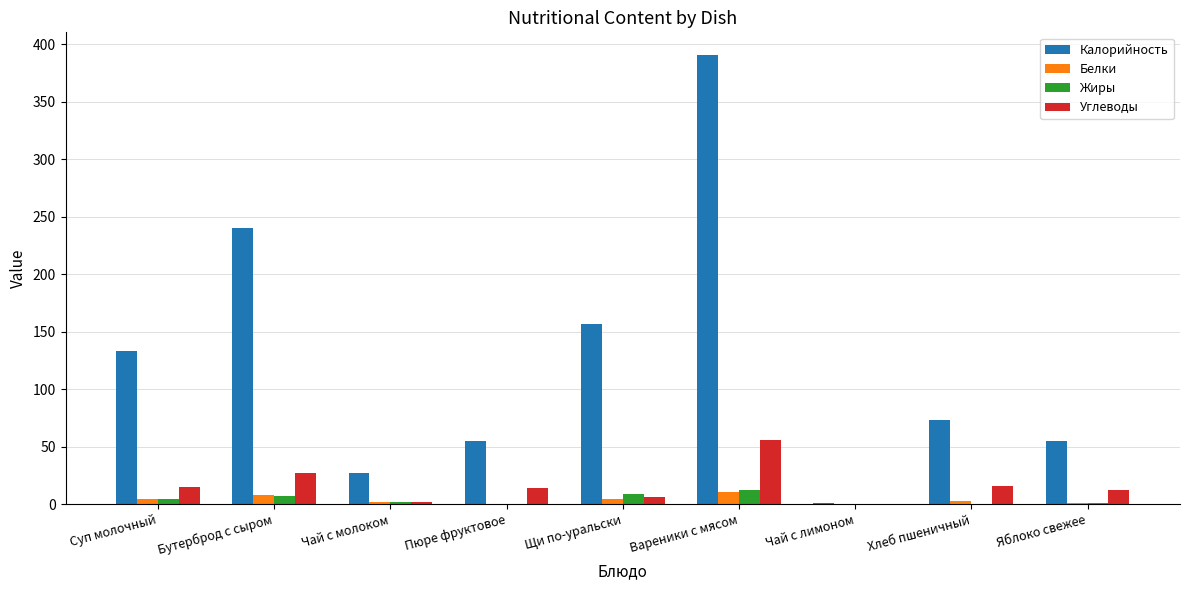

Is it true that Калорийность equals 202.5 at Суп молочный?

False